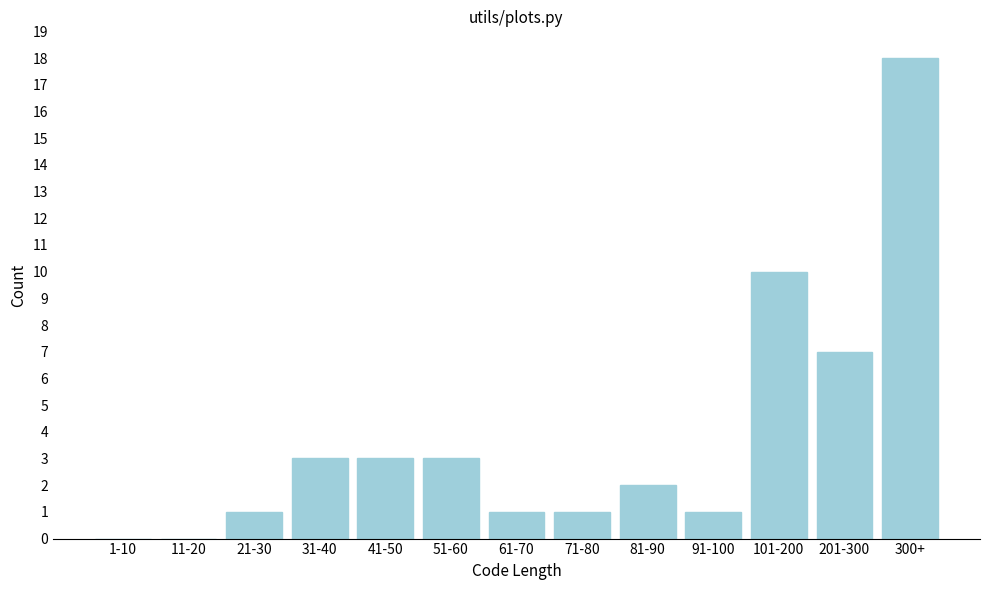

Reading right to left, list all the values displayed in this chart.

300+=18	201-300=7	101-200=10	91-100=1	81-90=2	71-80=1	61-70=1	51-60=3	41-50=3	31-40=3	21-30=1	11-20=0	1-10=0